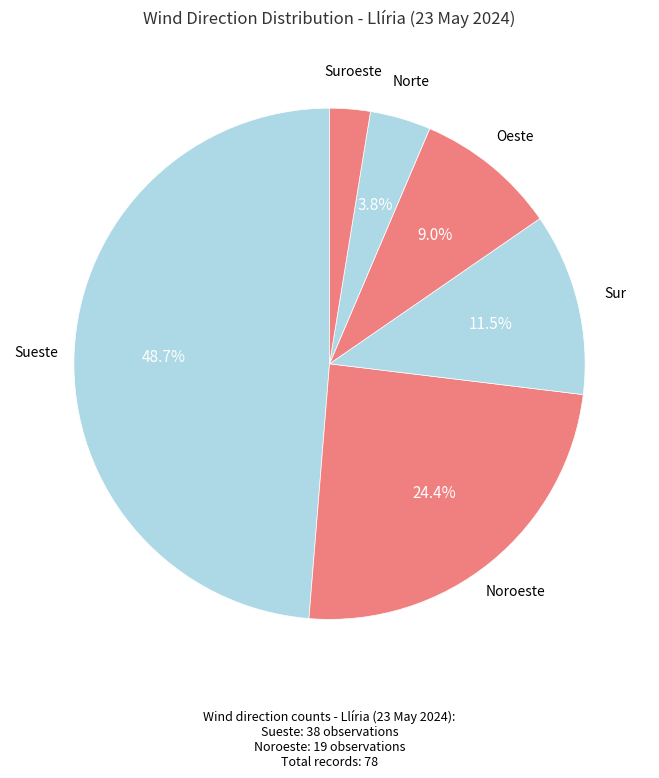

Rank the categories by value from lowest to highest.

Suroeste, Norte, Oeste, Sur, Noroeste, Sueste